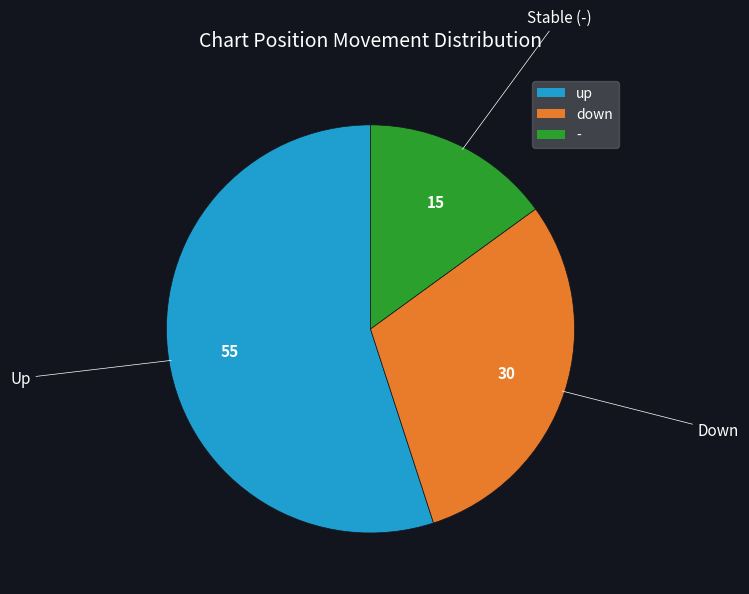

Do up and down together represent more than half of the pie?

Yes